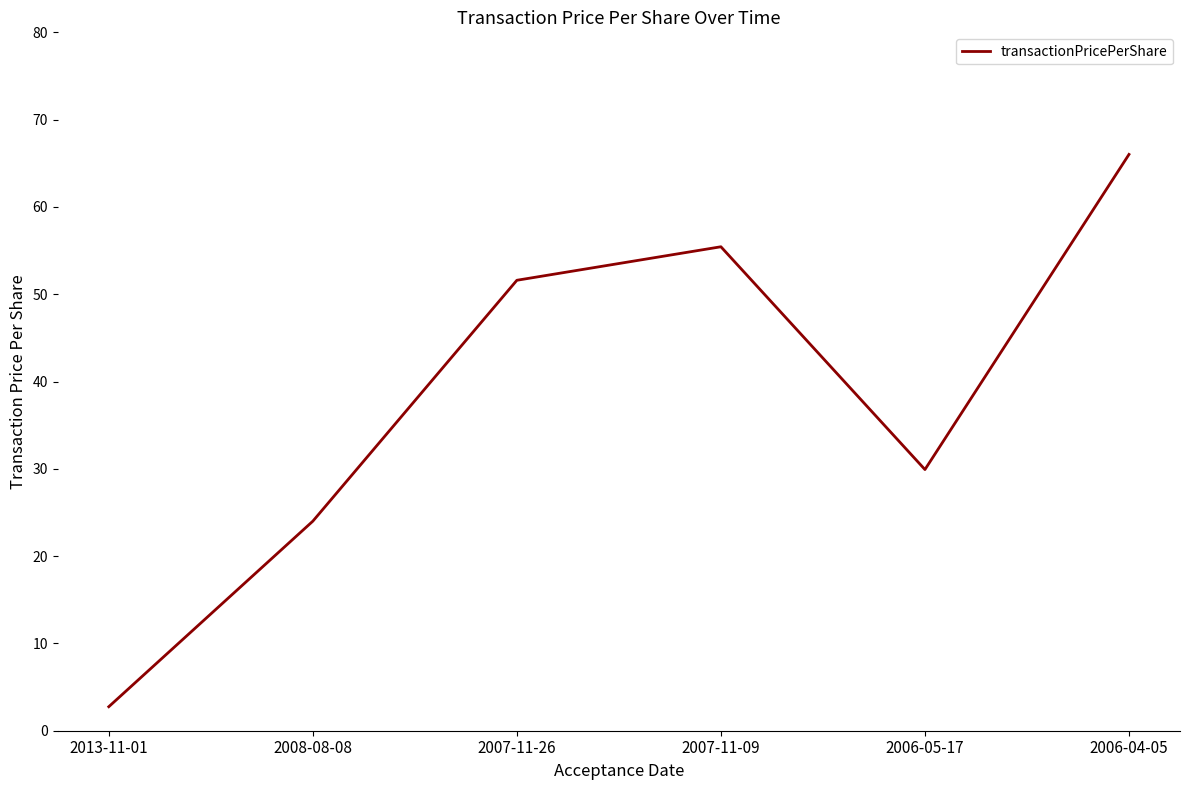

What is the approximate value at 2006-04-05?

66.0